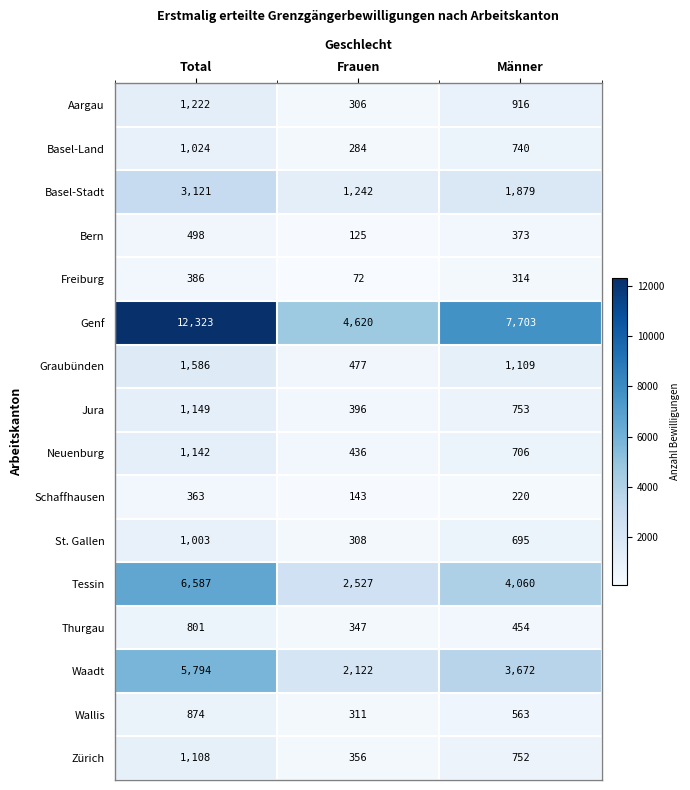

At how many categories does at least one series exceed 1114?

3